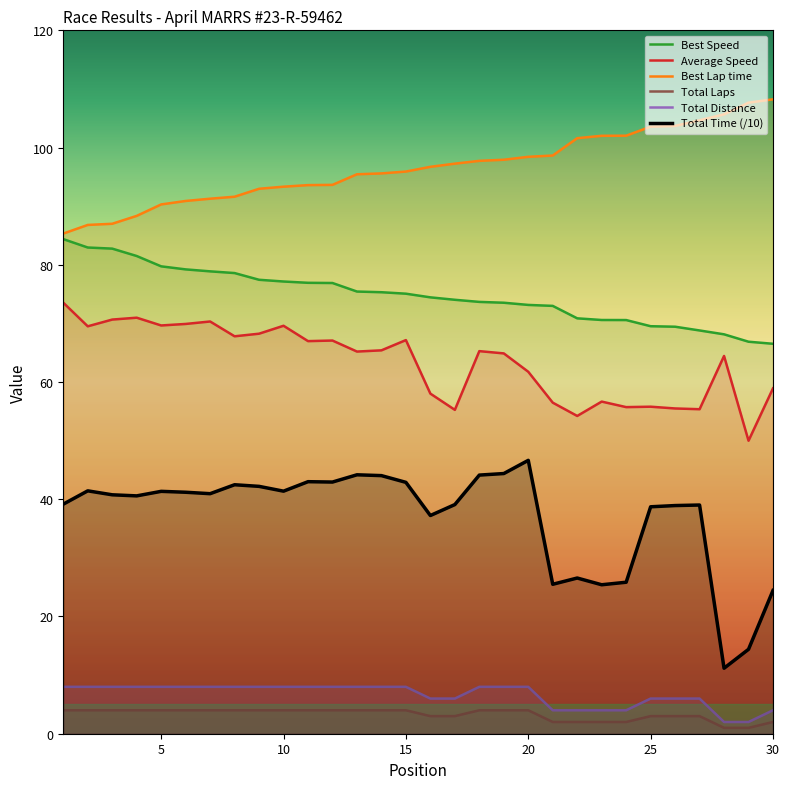

How many values in the Average Speed series are below 65?

14